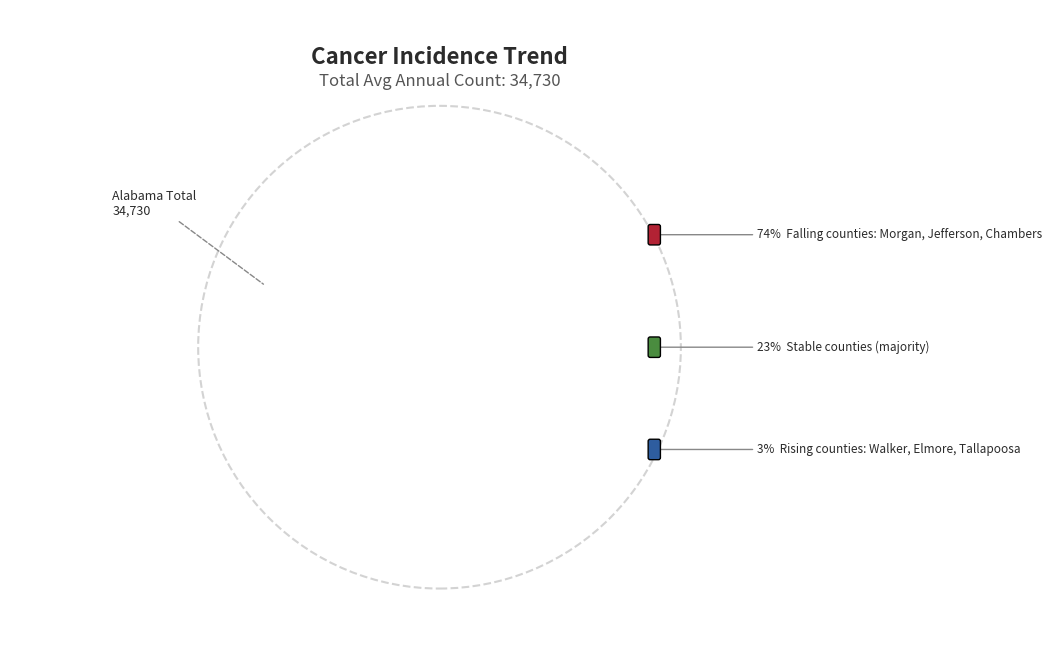

How many slices are in this pie chart?

3